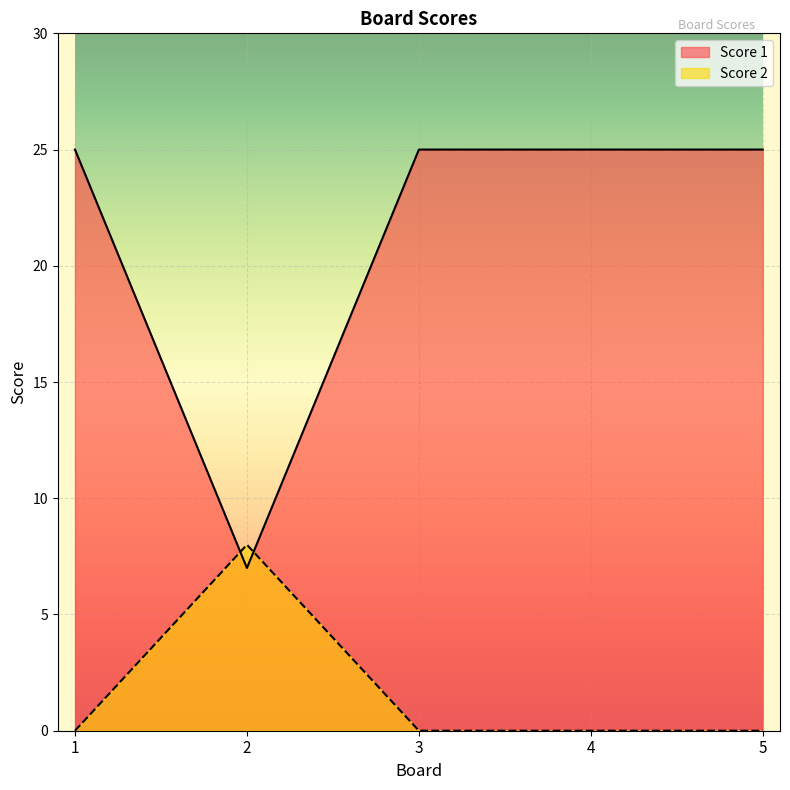

Reading right to left, list all the values displayed in this chart.

Score 1: 25	25	25	7	25
Score 2: 0	0	0	8	0